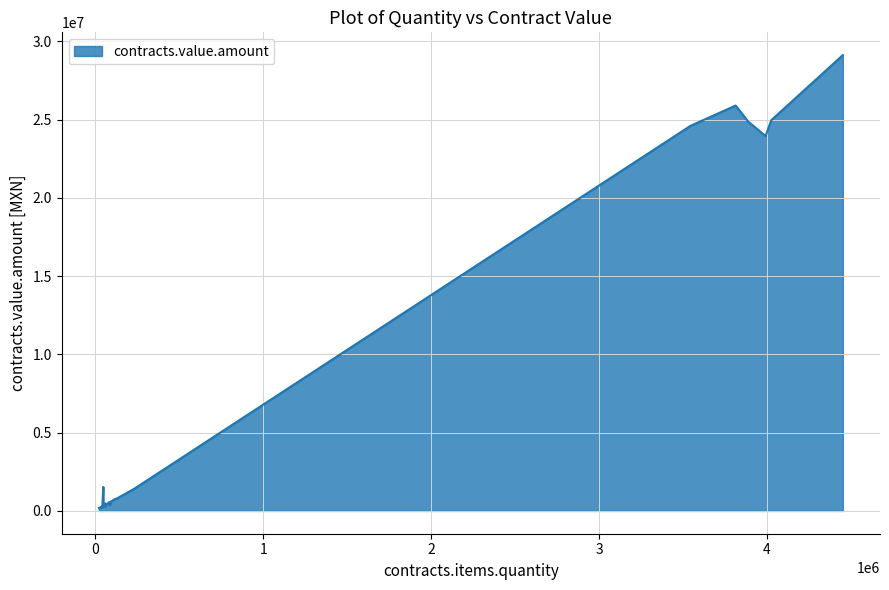

What is the greatest value displayed?

29115550.3